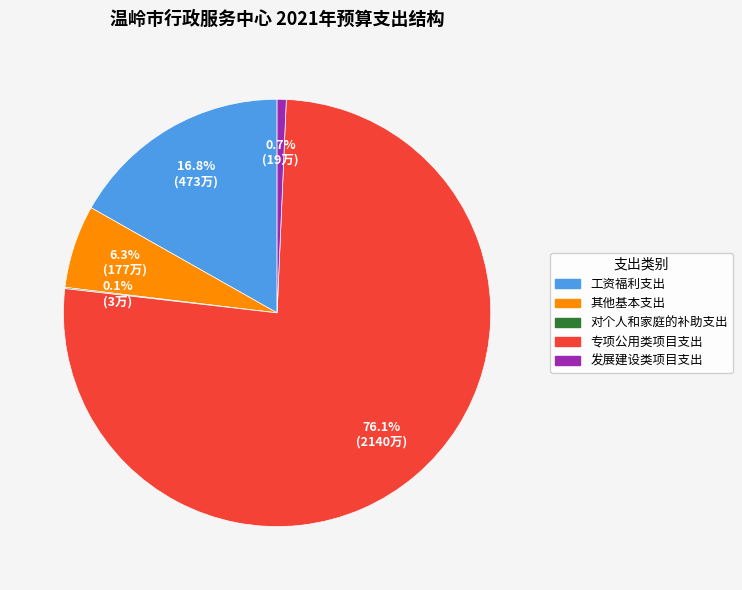

What is the largest slice in the pie chart?

专项公用类项目支出